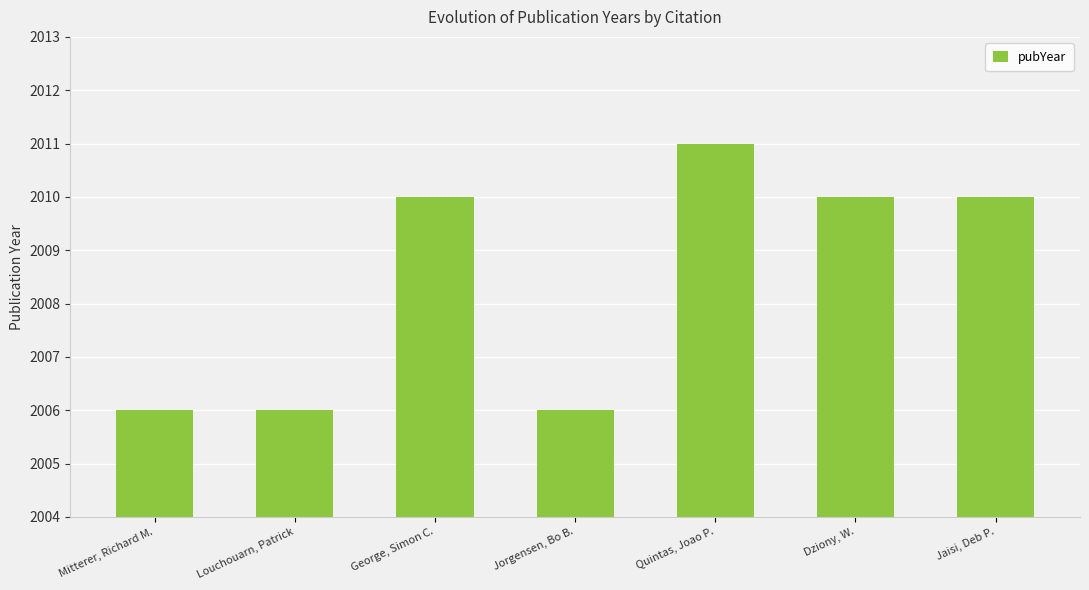

What is the smallest value displayed?

2006